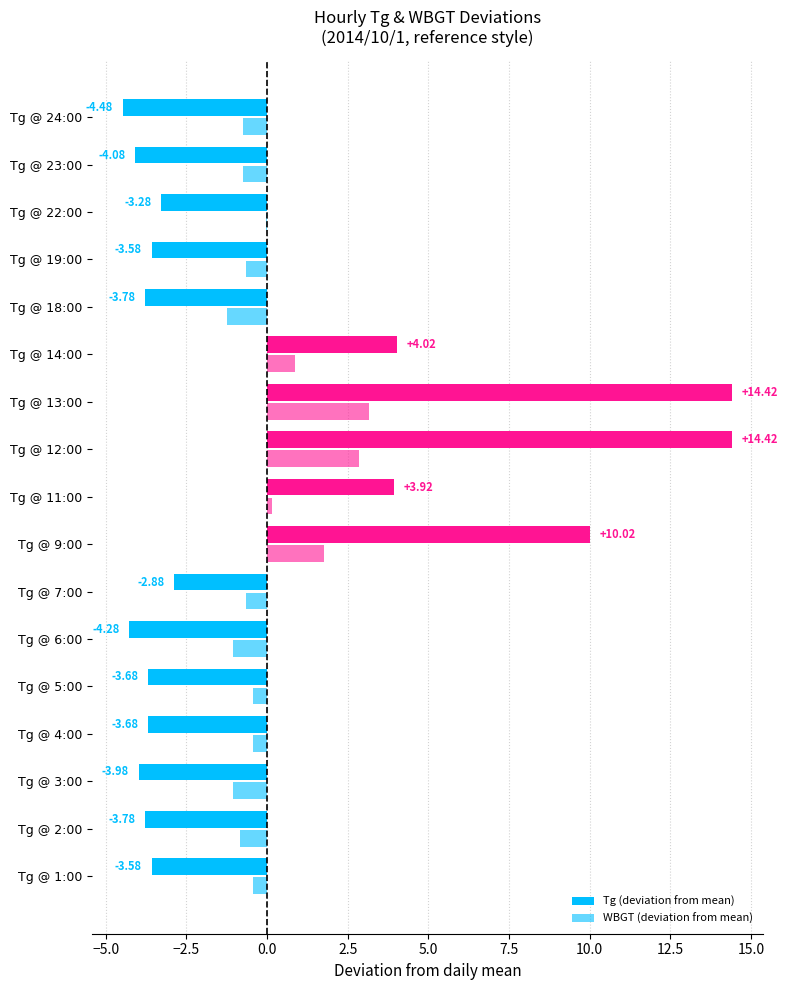

How many series are shown in this chart?

2